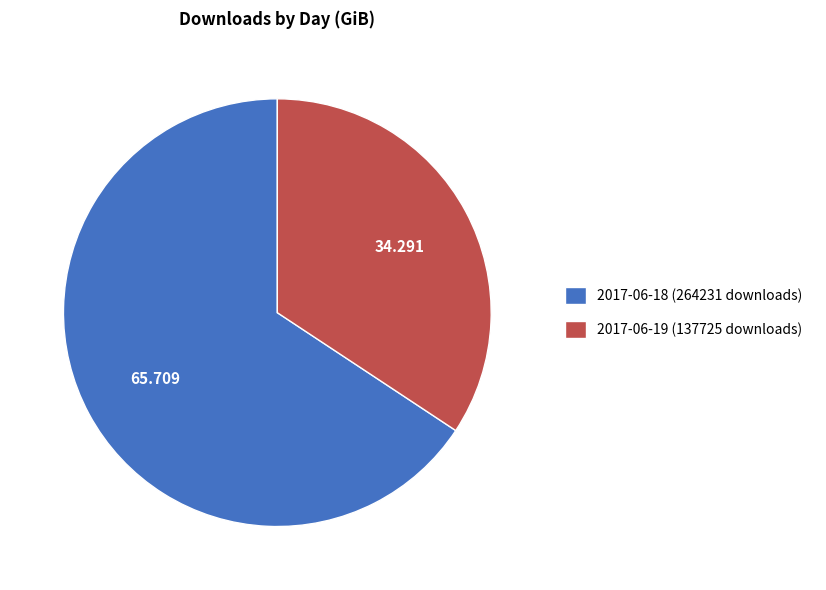

Do 2017-06-18 (264231 downloads) and 2017-06-19 (137725 downloads) together represent more than half of the pie?

Yes